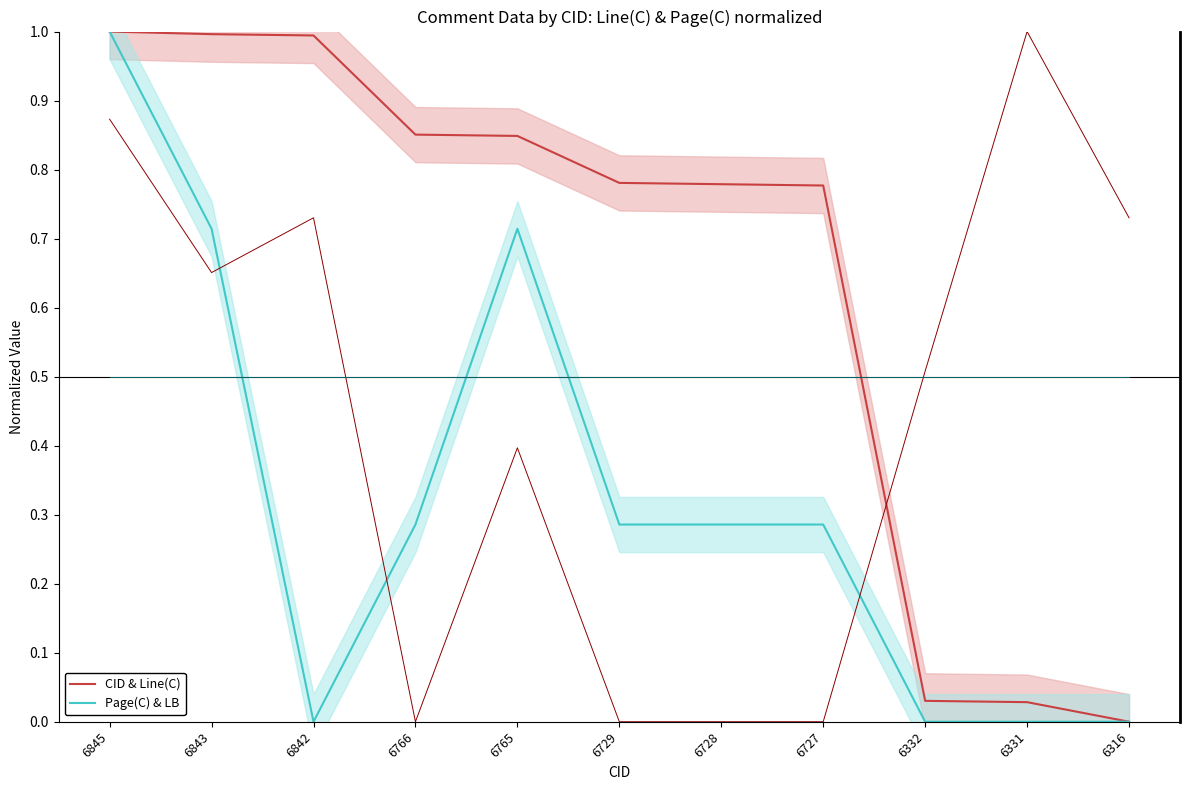

At how many categories does at least one series exceed 0?

10